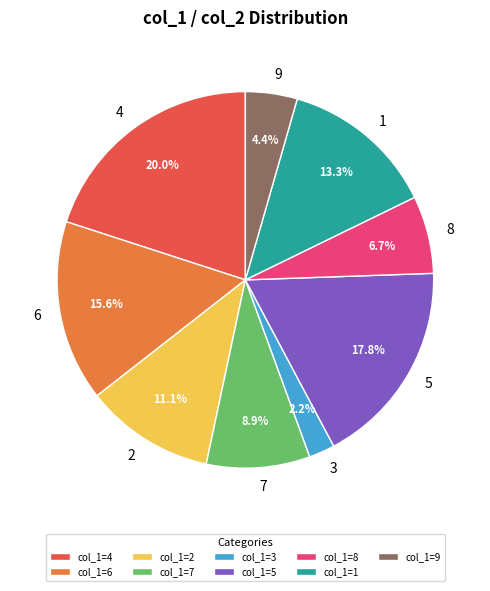

How many segments does this pie chart have?

9